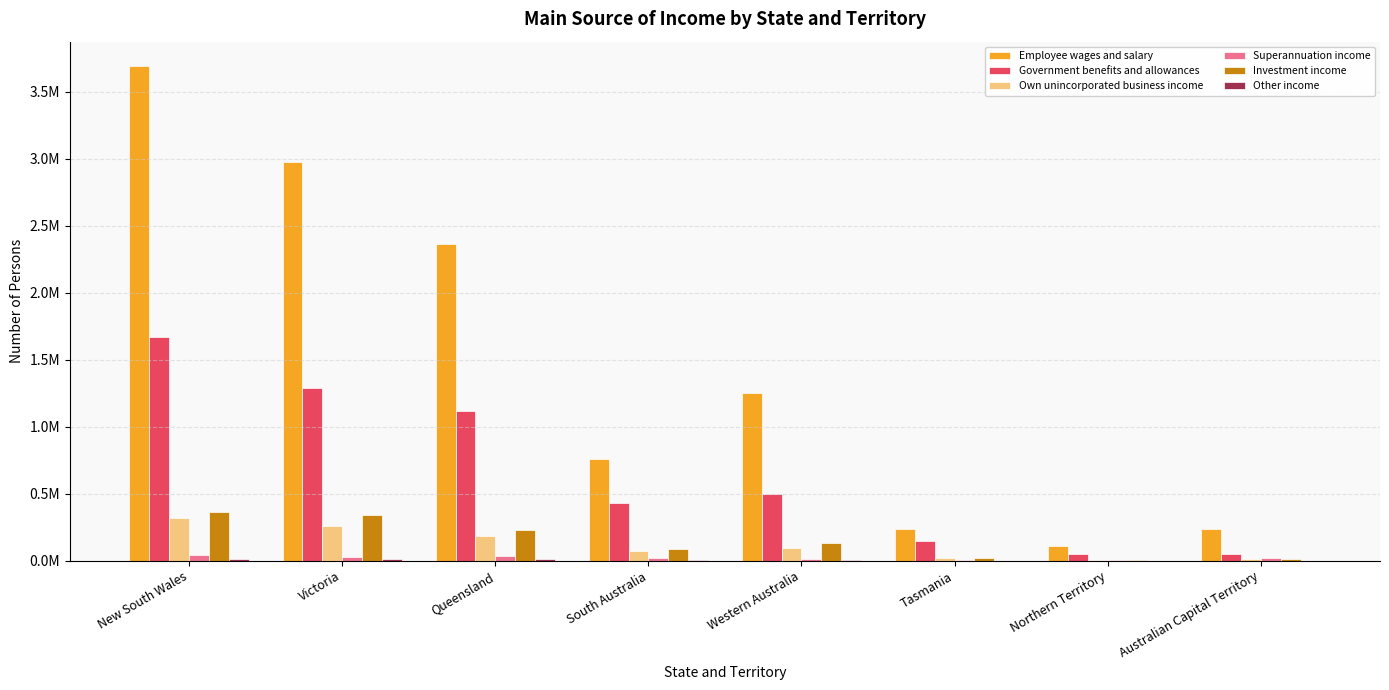

What is the sum of all Government benefits and allowances values?

5257223